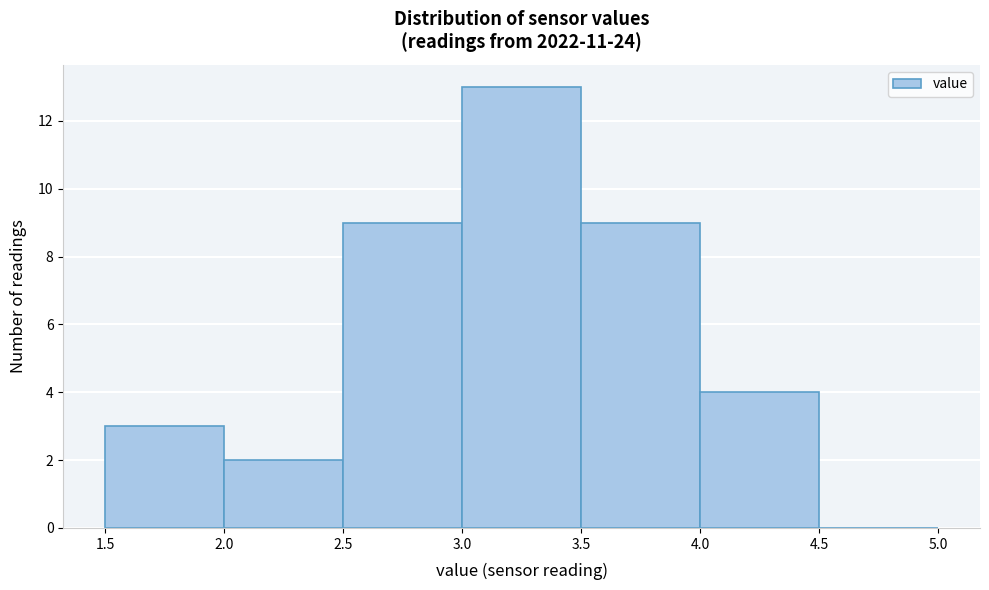

Which range on the x-axis has the tallest bar?

3.0 to 3.5